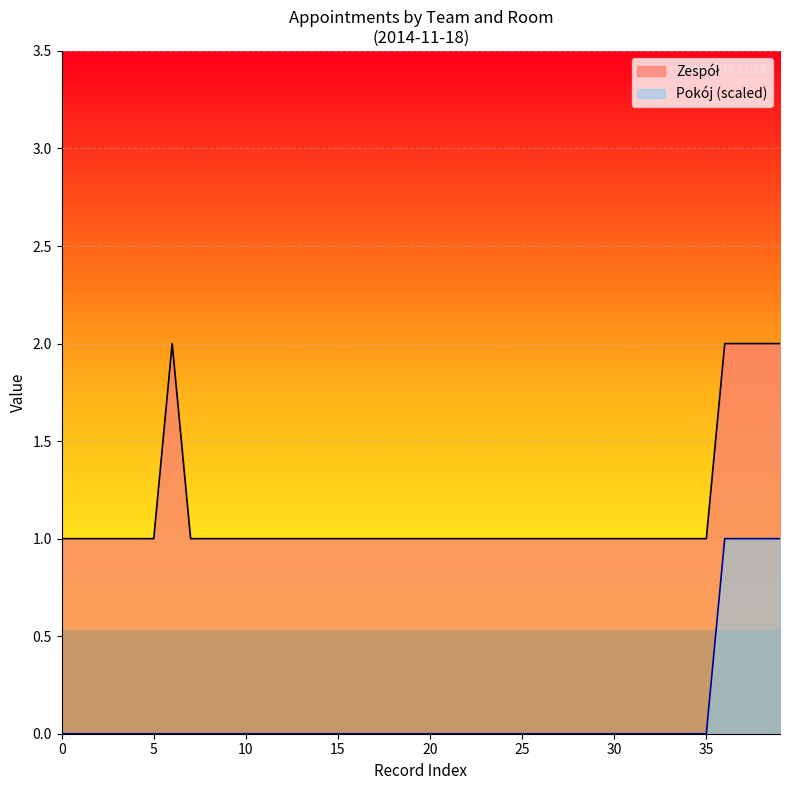

At which category is the sum across all series the highest?

36